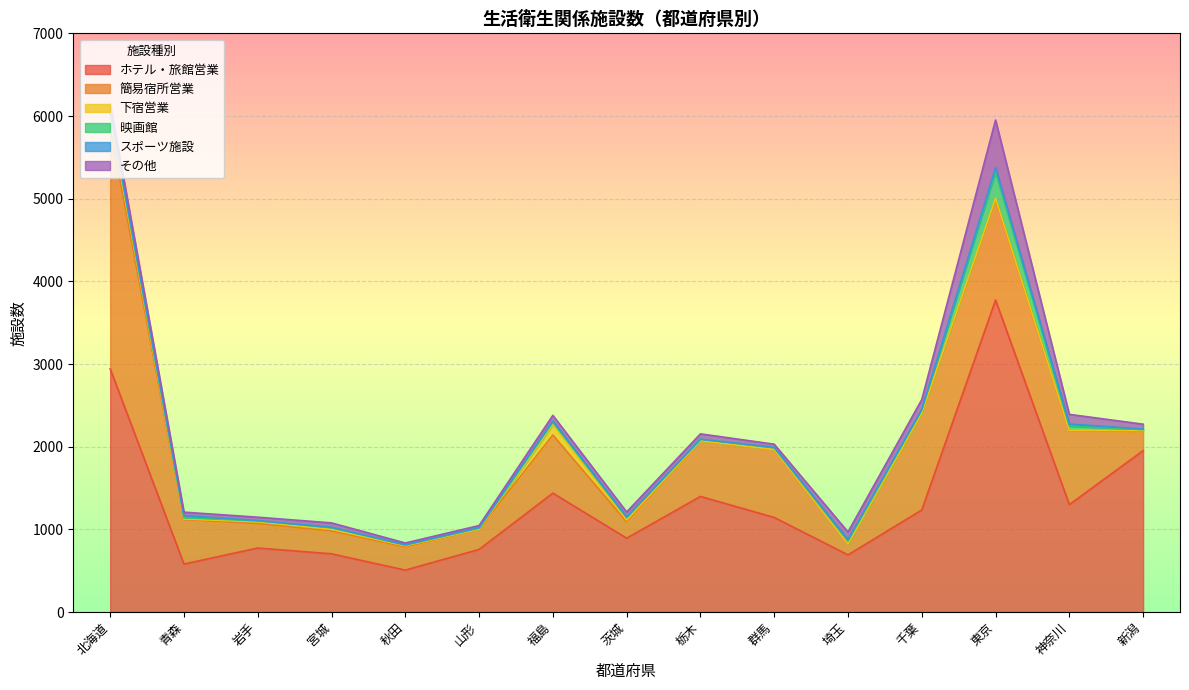

At 栃木, list the series in order from smallest to largest.

下宿営業, スポーツ施設, 映画館, その他, 簡易宿所営業, ホテル・旅館営業